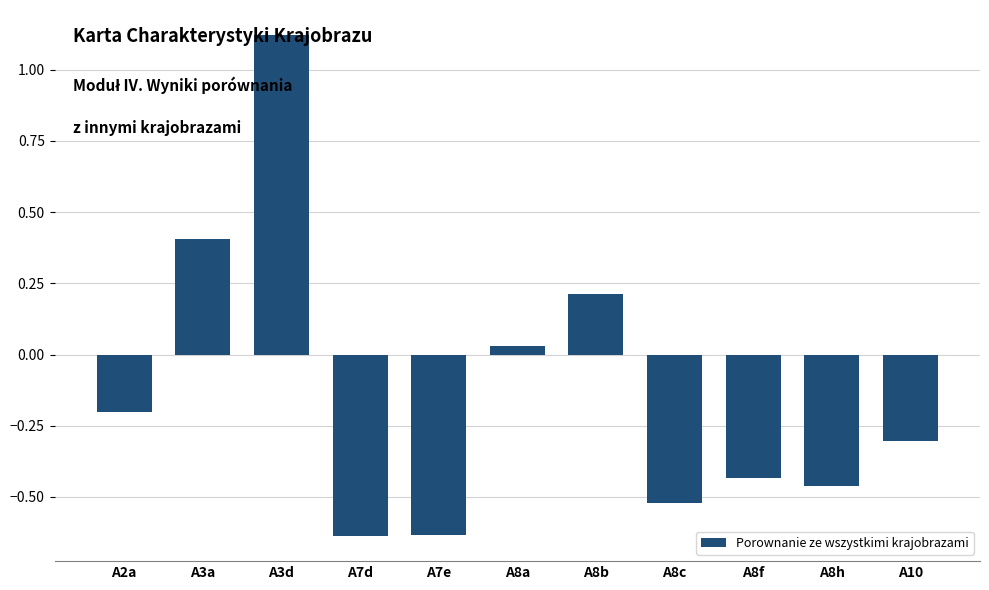

Read the value at A2a.

-0.2